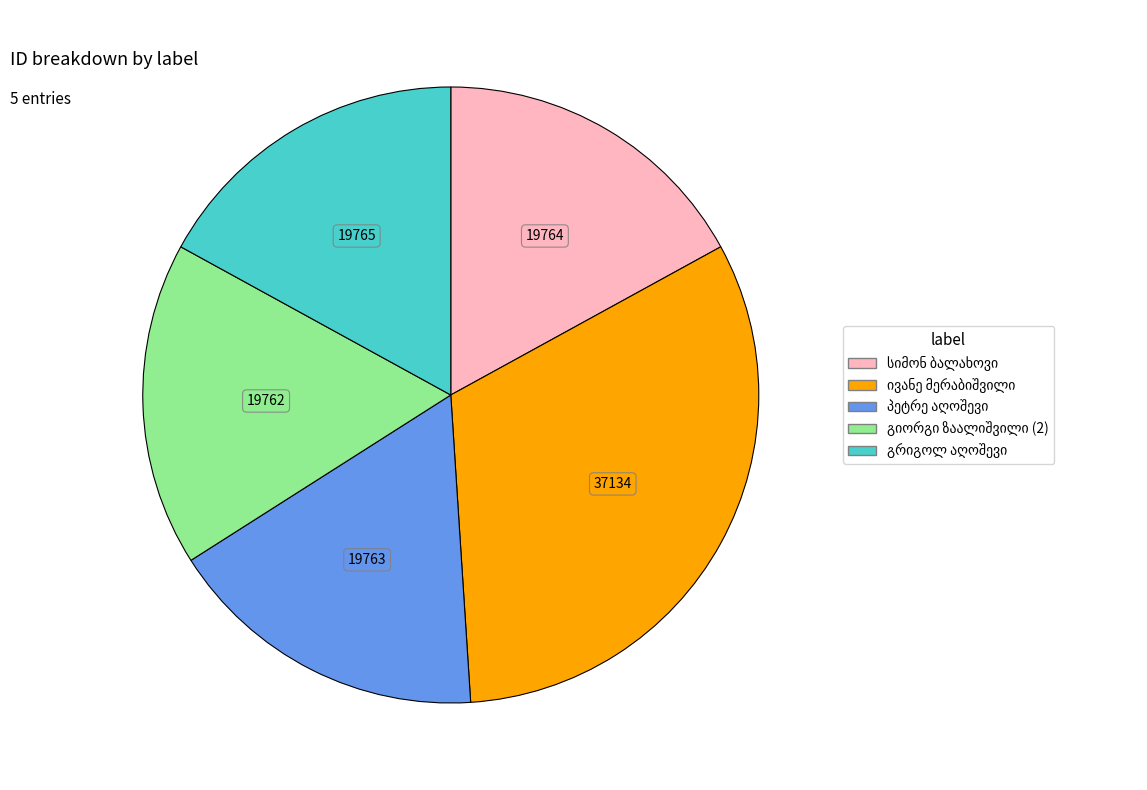

Is there a majority slice in this chart?

No